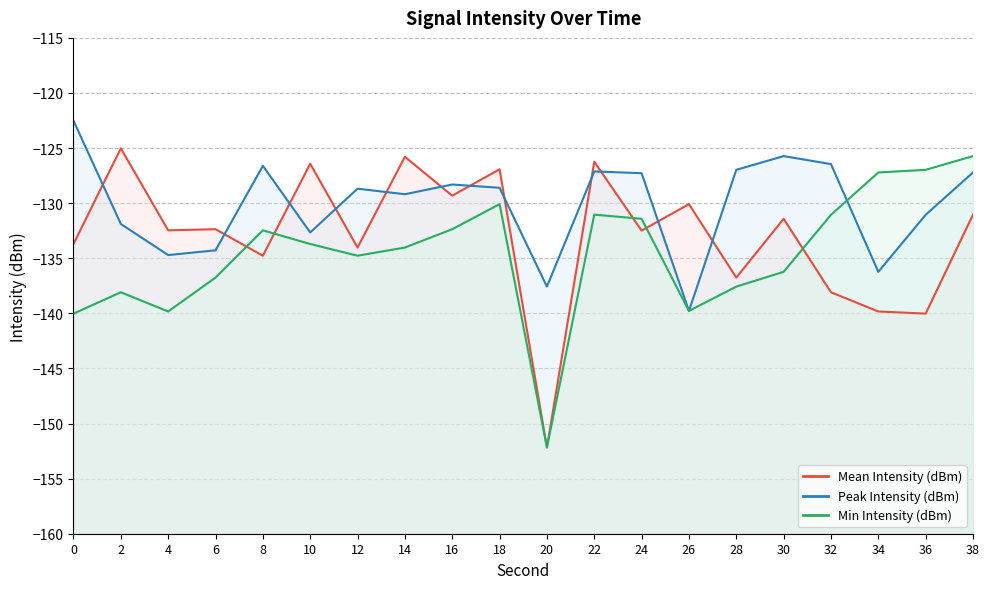

What is the sum of all Mean Intensity (dBm) values?

-2659.0